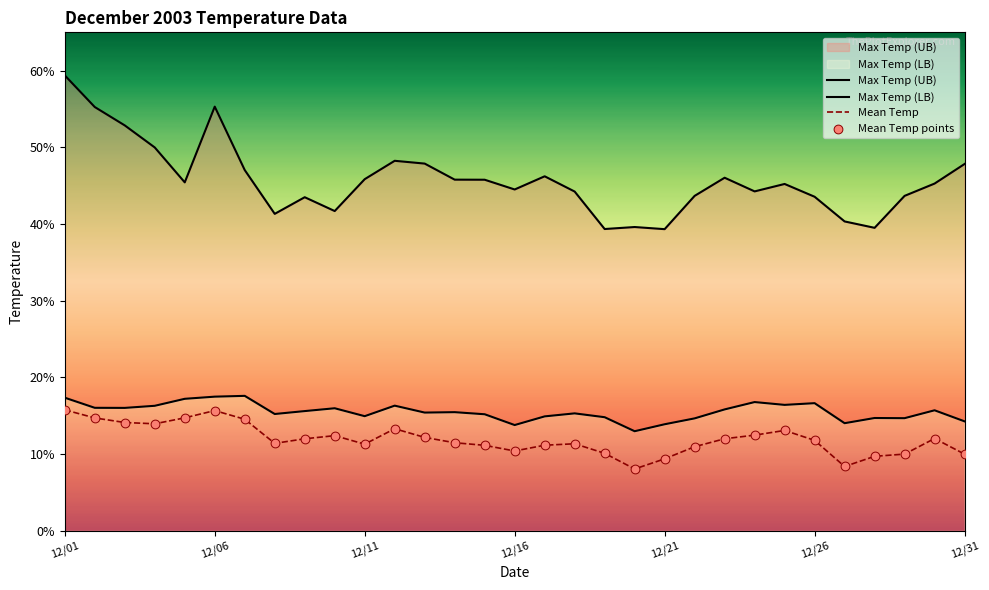

At which category is the sum across all series the highest?

12/01